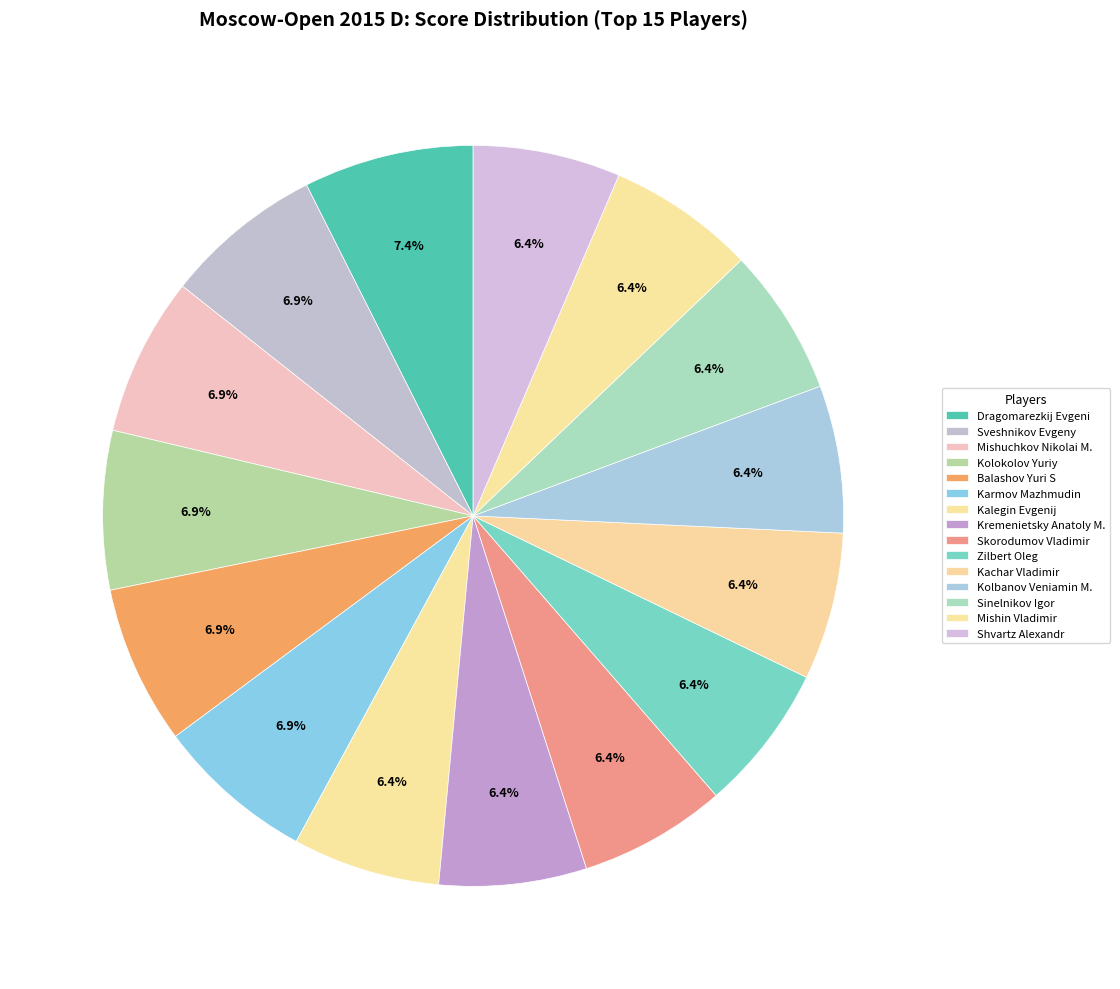

To the nearest percent, what is the difference between the largest and smallest slice percentages?

1%